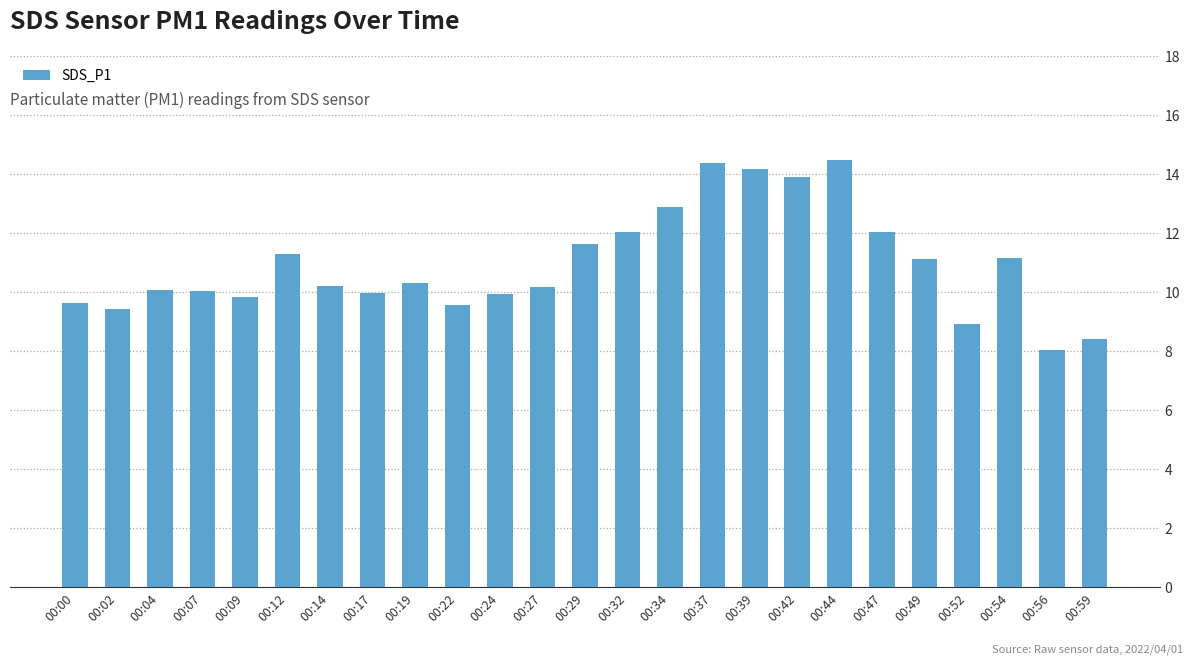

Rank the categories by value from lowest to highest.

00:56, 00:59, 00:52, 00:02, 00:22, 00:00, 00:09, 00:24, 00:17, 00:07, 00:04, 00:27, 00:14, 00:19, 00:49, 00:54, 00:12, 00:29, 00:32, 00:47, 00:34, 00:42, 00:39, 00:37, 00:44